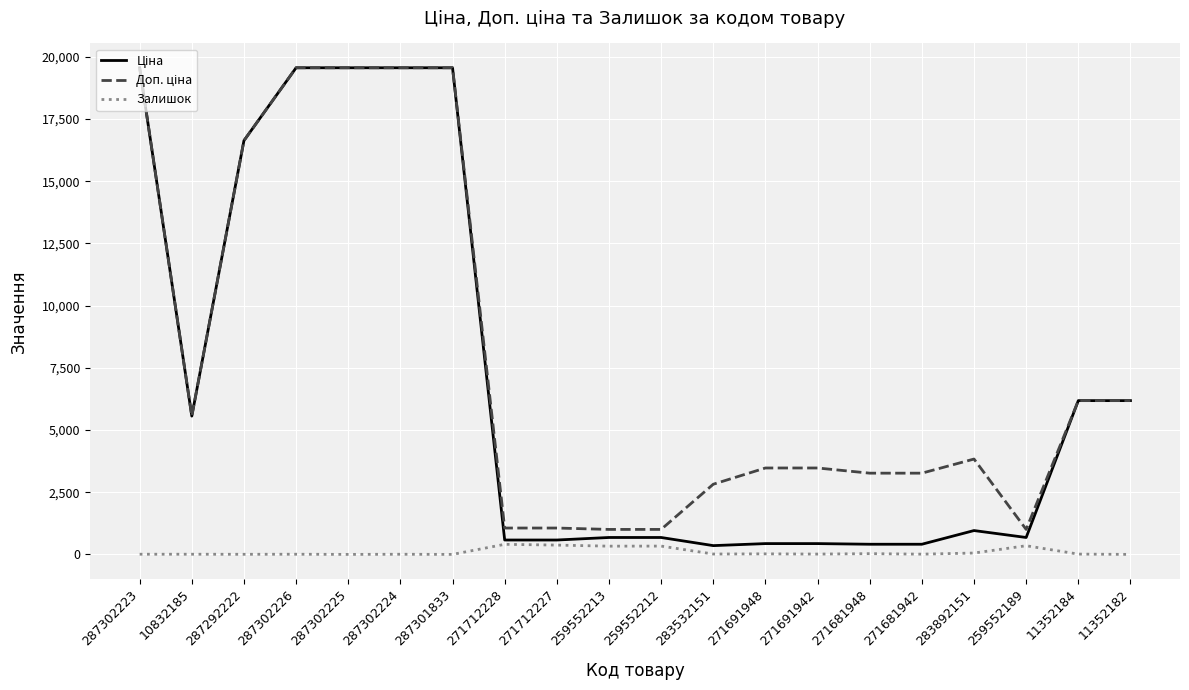

What is the total value across all series at 287301833?

39129.8